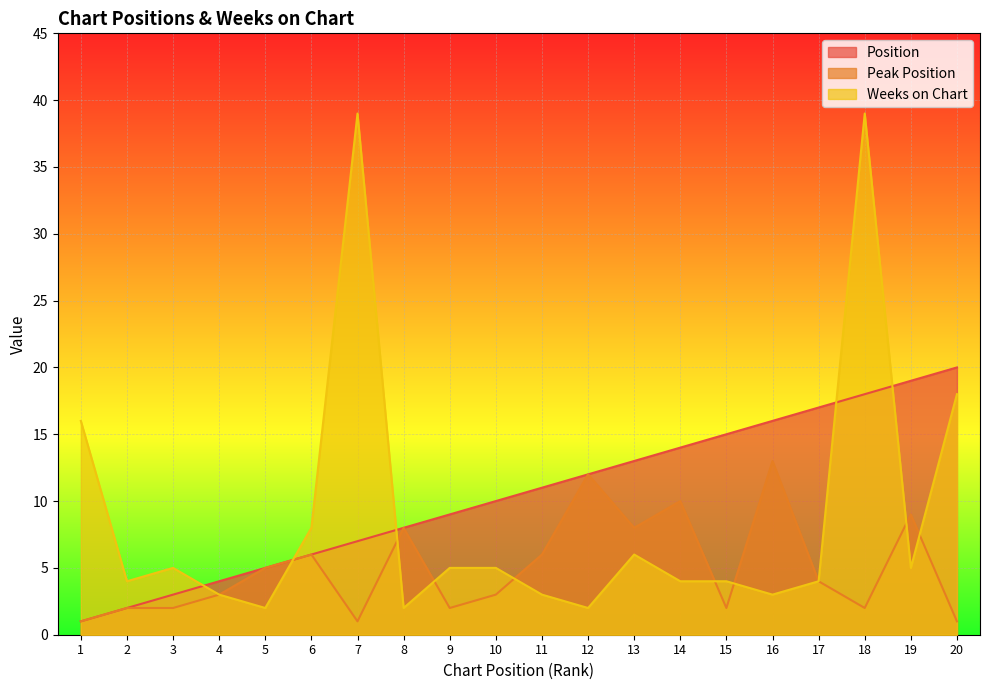

The Position series shows 2 at 2. True or false?

True